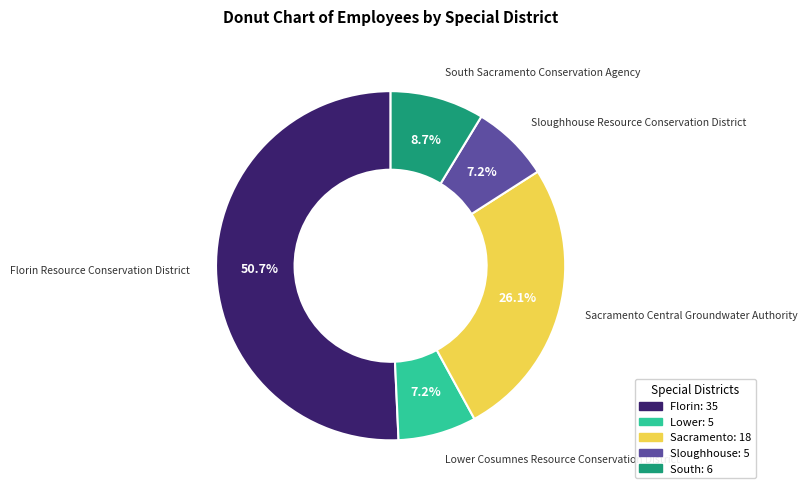

Is there any slice that represents more than half of the pie?

Yes